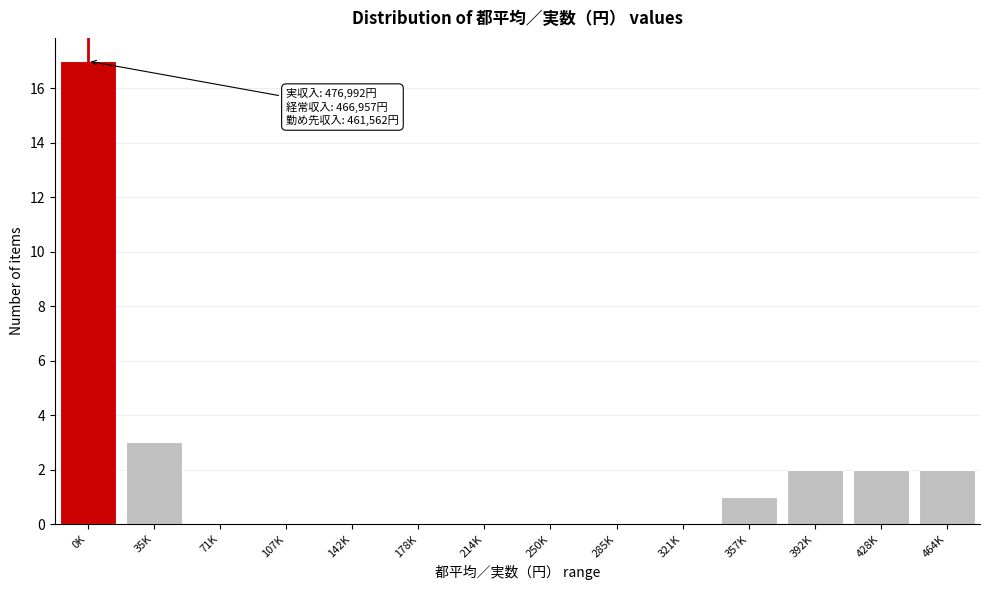

Reading right to left, what are all the values shown in this chart?

464K=2	428K=2	392K=2	357K=1	321K=0	285K=0	250K=0	214K=0	178K=0	142K=0	107K=0	71K=0	35K=3	0K=17